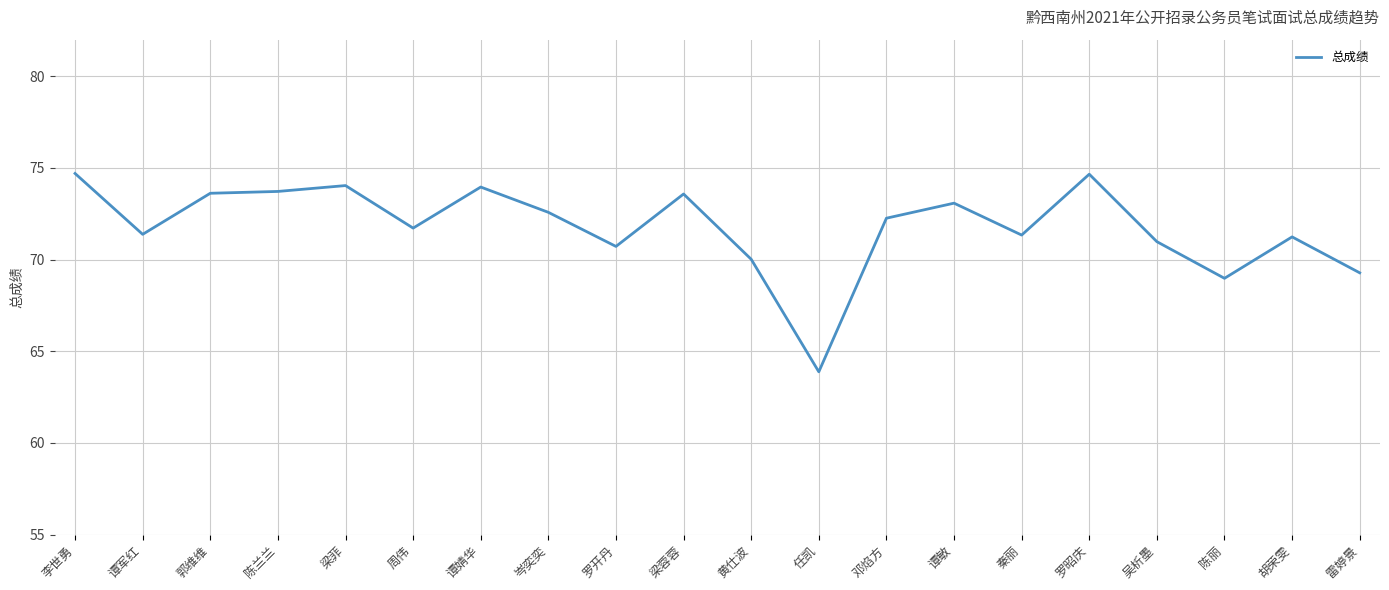

Approximately how many times larger is the value at 周伟 compared to 谭敏?

1.0